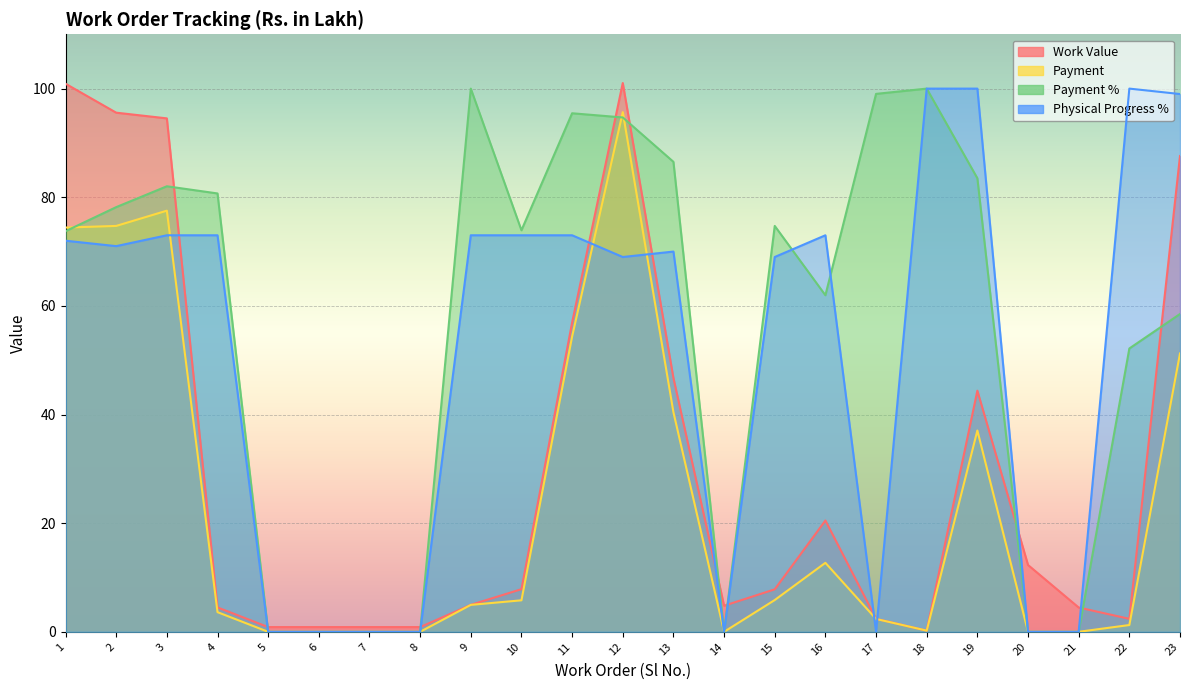

Reading right to left, extract all data points from this chart.

Work Value: 23=87.6	22=2.4	21=4.5	20=12.3	19=44.4	18=0.2	17=2.4	16=20.5	15=7.8	14=4.8	13=46.7	12=101.0	11=56.9	10=7.8	9=5.0	8=0.9	7=0.9	6=0.9	5=0.9	4=4.5	3=94.5	2=95.6	1=100.9
Payment: 23=51.2	22=1.2	21=0.0	20=0.0	19=37.1	18=0.2	17=2.4	16=12.7	15=5.8	14=0.0	13=40.4	12=95.7	11=54.4	10=5.8	9=5.0	8=0.0	7=0.0	6=0.0	5=0.0	4=3.6	3=77.5	2=74.7	1=74.4
Payment %: 23=58.5	22=52.2	21=0.0	20=0.0	19=83.5	18=100.0	17=99.0	16=62.0	15=74.7	14=0.0	13=86.5	12=94.7	11=95.5	10=73.9	9=100.0	8=0.0	7=0.0	6=0.0	5=0.0	4=80.7	3=82.0	2=78.2	1=73.8
Physical Progress %: 23=99.0	22=100.0	21=0.0	20=0.0	19=100.0	18=100.0	17=0.0	16=73.0	15=69.0	14=0.0	13=70.0	12=69.0	11=73.0	10=73.0	9=73.0	8=0.0	7=0.0	6=0.0	5=0.0	4=73.0	3=73.0	2=71.0	1=72.0